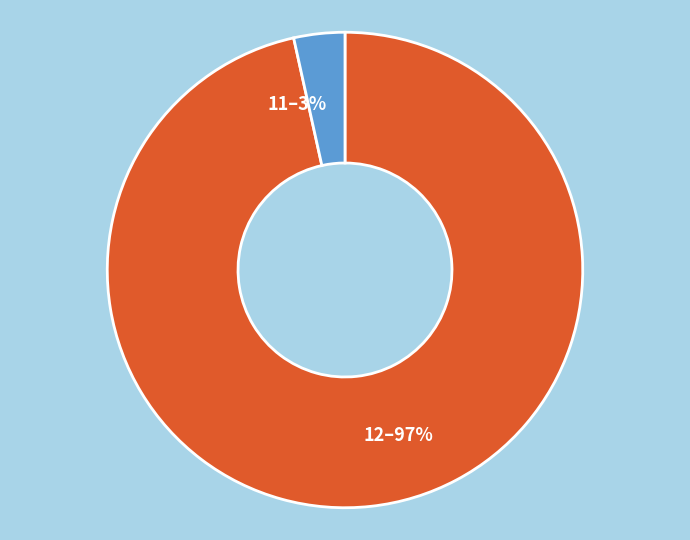

Rank the categories by value from highest to lowest.

12, 11